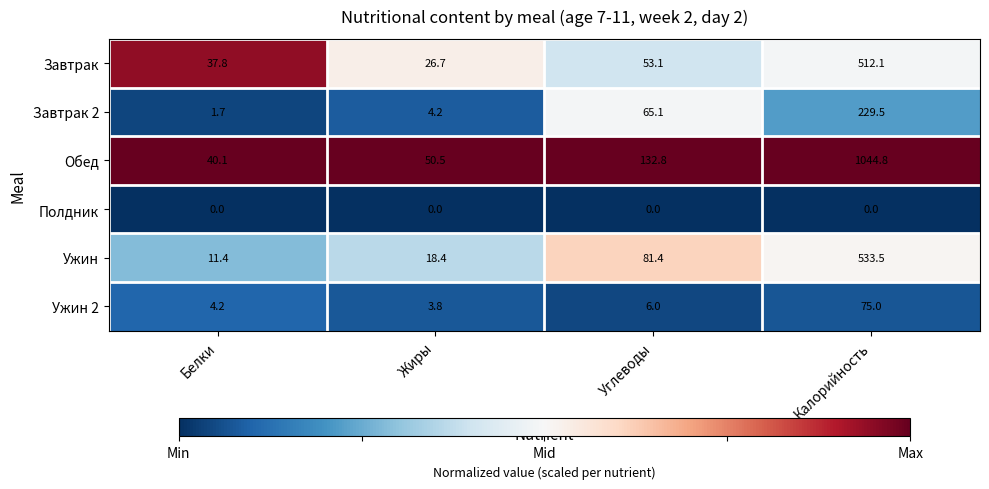

What is the average value of the Обед series?

317.1